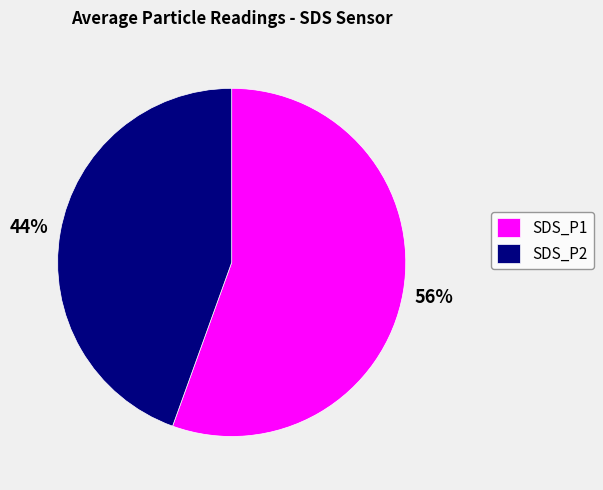

Is it true that SDS_P1 is 55% of the pie?

True